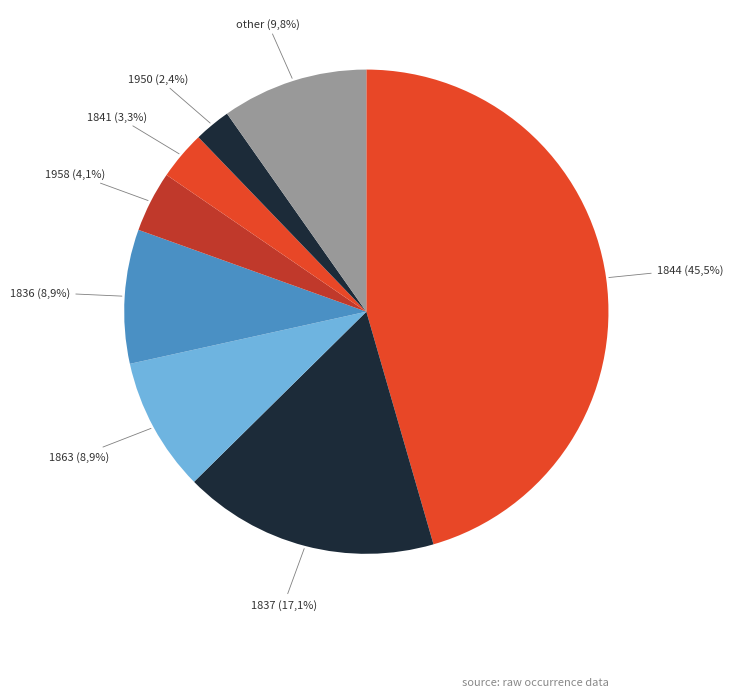

Does 1863 account for over 50% of the chart?

No